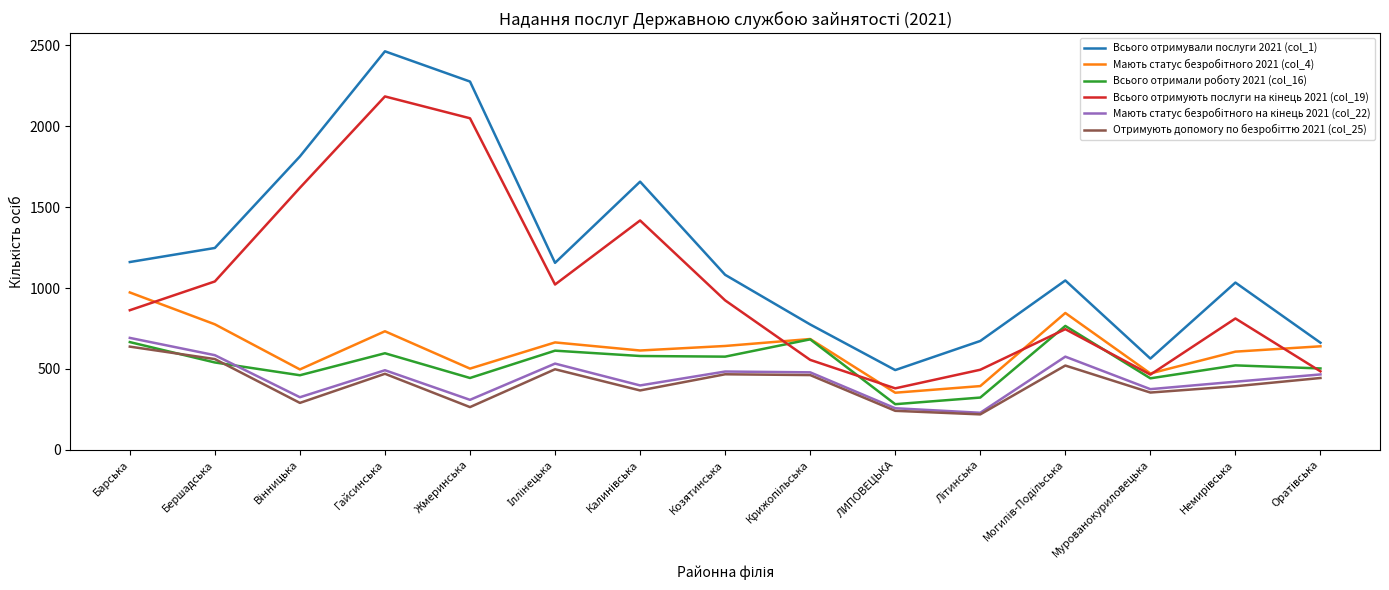

Which series has the largest total across all categories?

Всього отримували послуги 2021 (col_1)